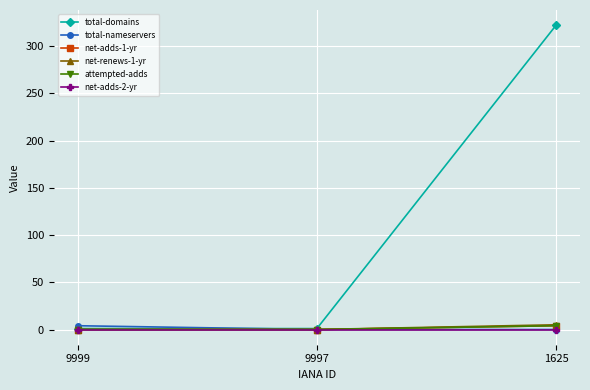

Does the chart have visible grid lines?

Yes